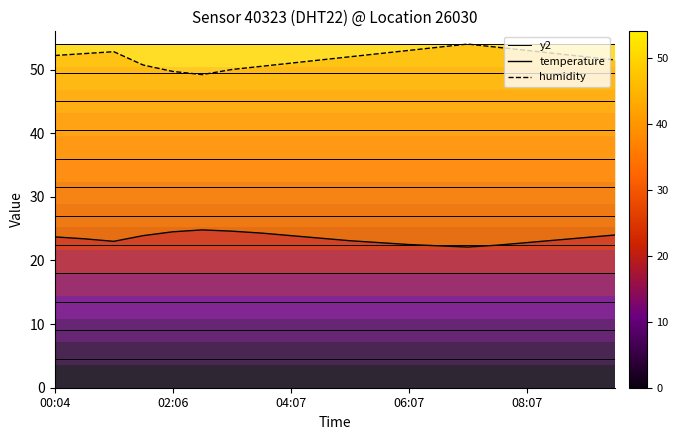

What is the difference between the maximum and minimum values in the temperature series?

2.7